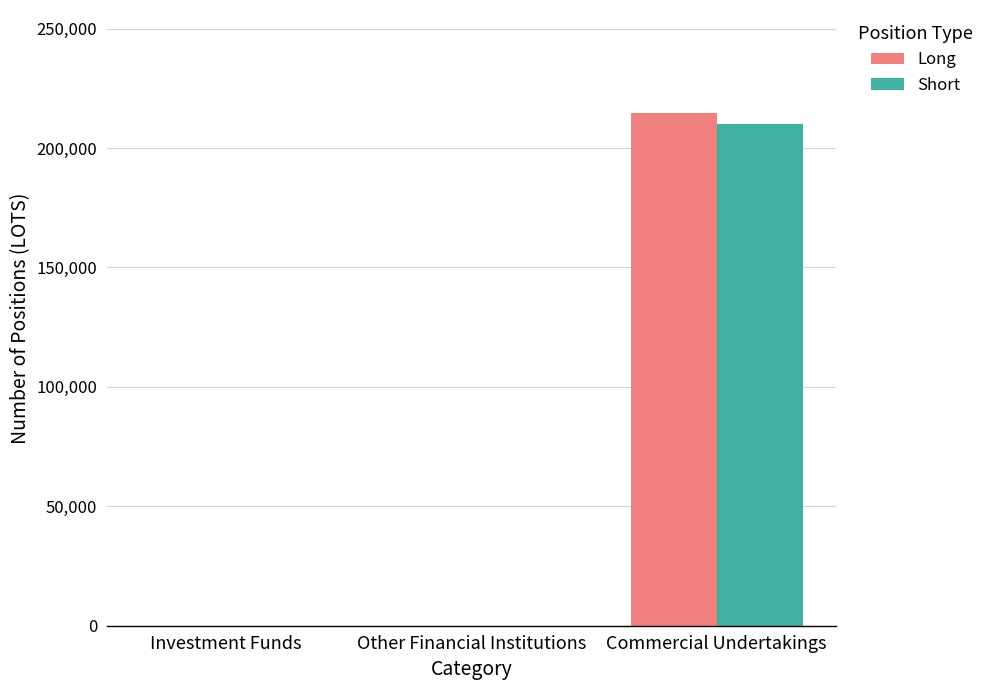

What is the difference between the Short values at Commercial Undertakings and Other Financial Institutions?

210263